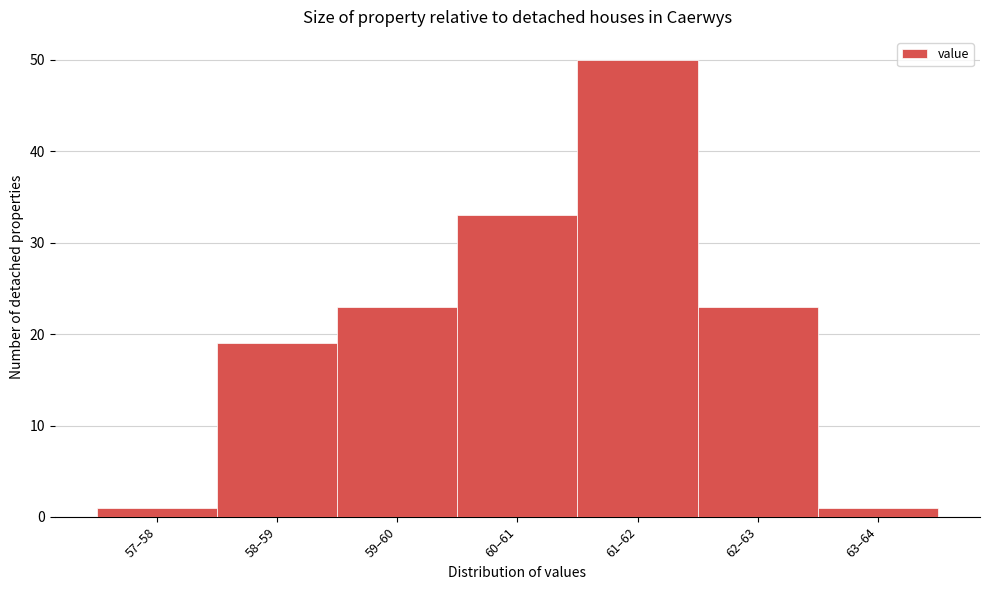

Reading left to right, list all the values displayed in this chart.

1	19	23	33	50	23	1